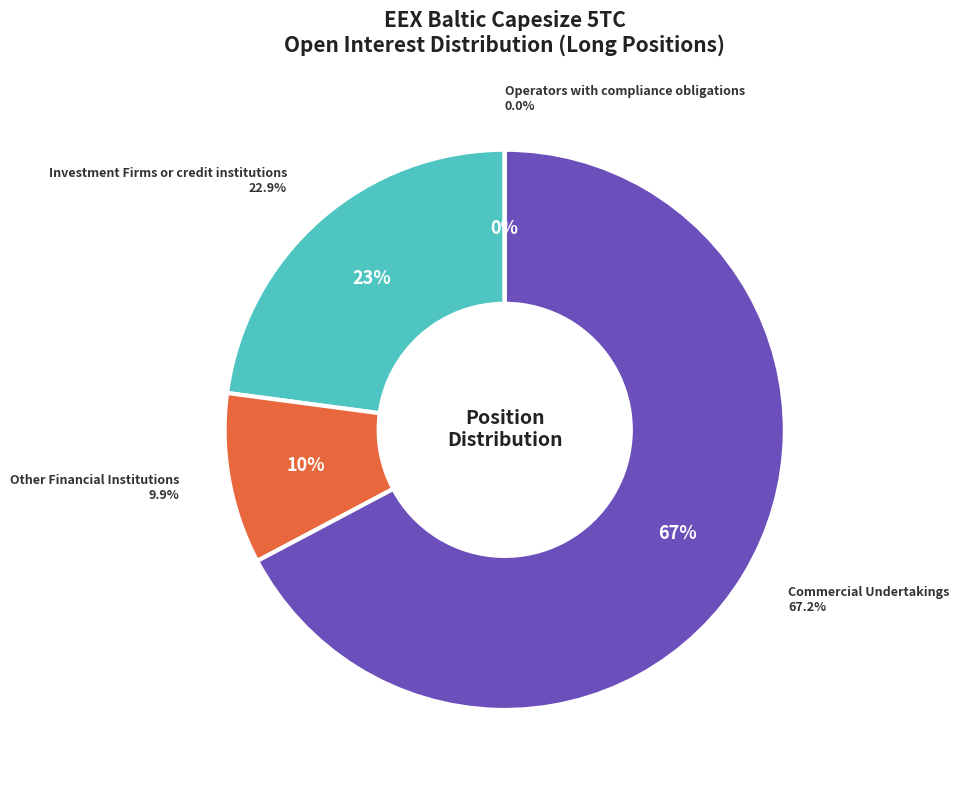

To the nearest percent, what is the combined percentage of Other Financial Institutions and Operators with compliance obligations?

10%